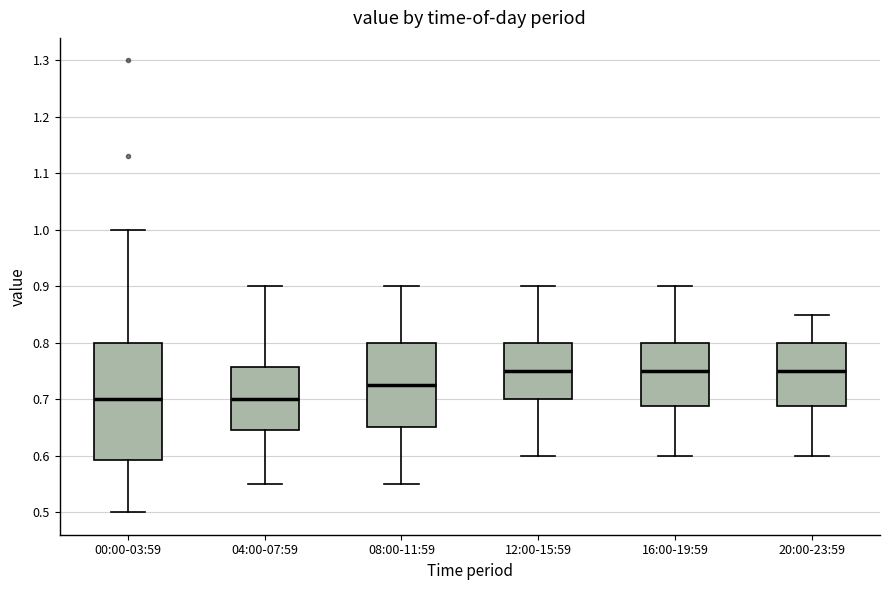

Where is the upper edge of the box for 20:00-23:59 on the y-axis? The values are not printed on the chart, so give them approximately, as read against the axis.

0.80